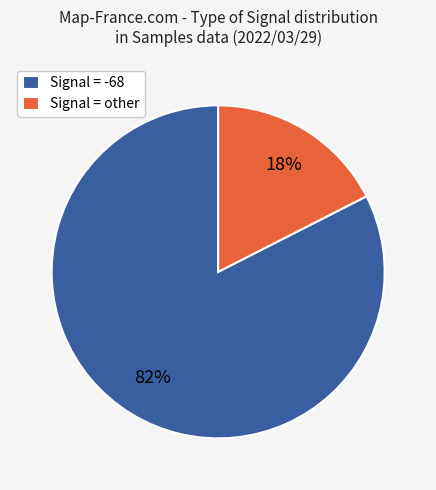

How many slices are in this pie chart?

2